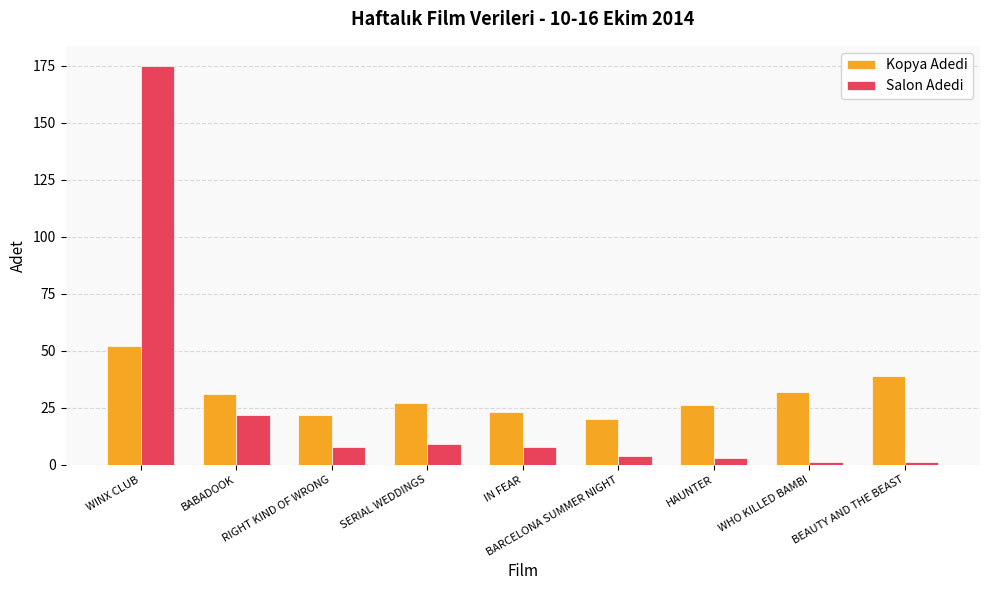

The value of Salon Adedi at SERIAL WEDDINGS is 9. True or false?

True